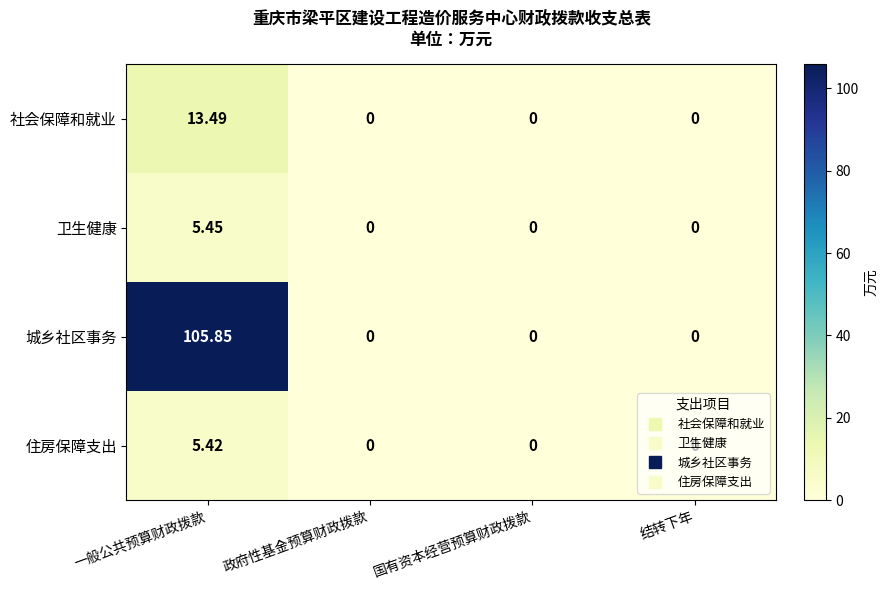

Between 一般公共预算财政拨款 and 国有资本经营预算财政拨款, which series saw the biggest shift?

城乡社区事务